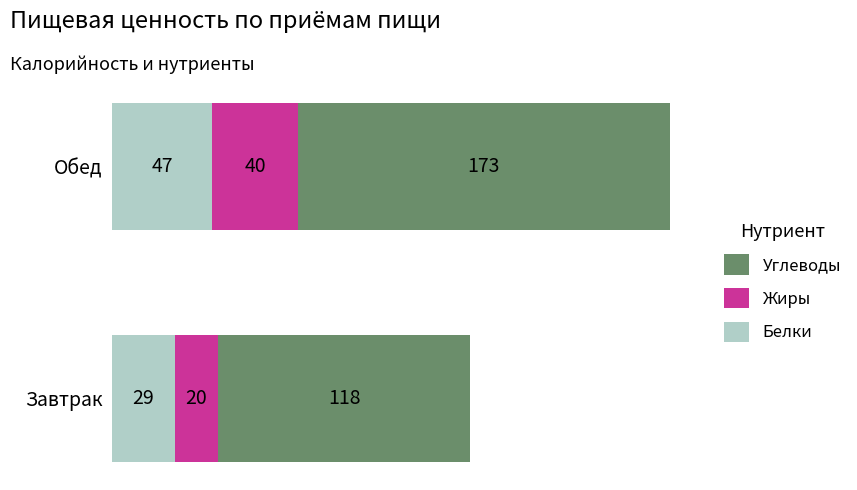

Where is Белки nearest to the value 37?

Завтрак